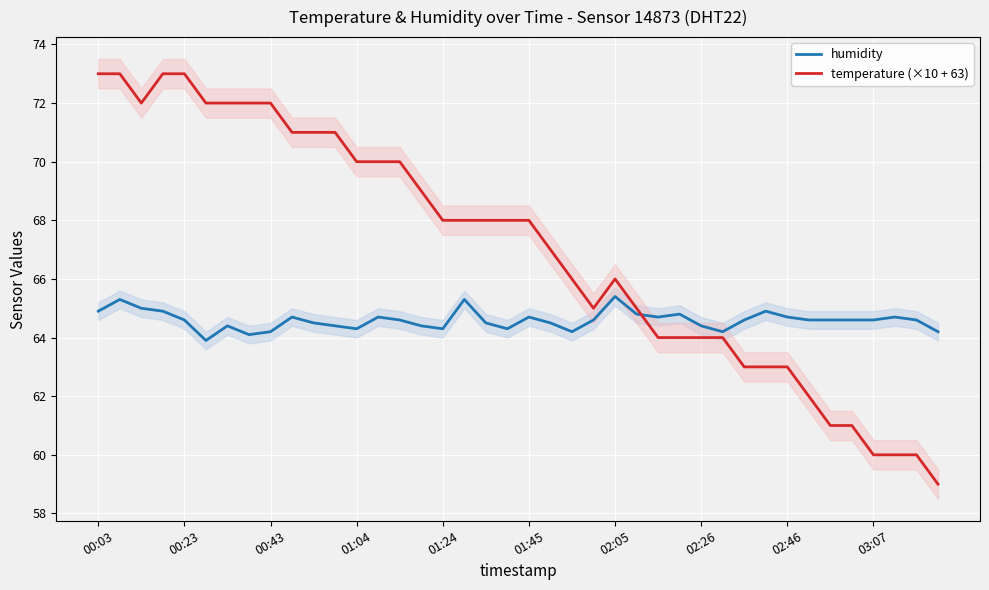

Reading left to right, extract all data points from this chart.

humidity: 64.9	65.3	65.0	64.9	64.6	63.9	64.4	64.1	64.2	64.7	64.5	64.4	64.3	64.7	64.6	64.4	64.3	65.3	64.5	64.3	64.7	64.5	64.2	64.6	65.4	64.8	64.7	64.8	64.4	64.2	64.6	64.9	64.7	64.6	64.6	64.6	64.6	64.7	64.6	64.2
temperature (×10 + 63): 73.0	73.0	72.0	73.0	73.0	72.0	72.0	72.0	72.0	71.0	71.0	71.0	70.0	70.0	70.0	69.0	68.0	68.0	68.0	68.0	68.0	67.0	66.0	65.0	66.0	65.0	64.0	64.0	64.0	64.0	63.0	63.0	63.0	62.0	61.0	61.0	60.0	60.0	60.0	59.0